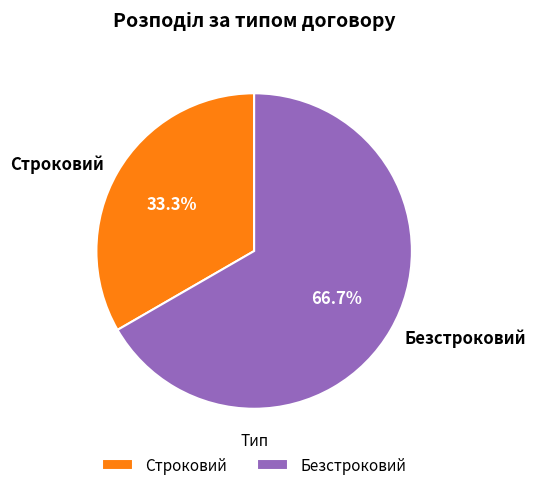

To the nearest percent, what is the difference between the Строковий and Безстроковий slice percentages?

33%